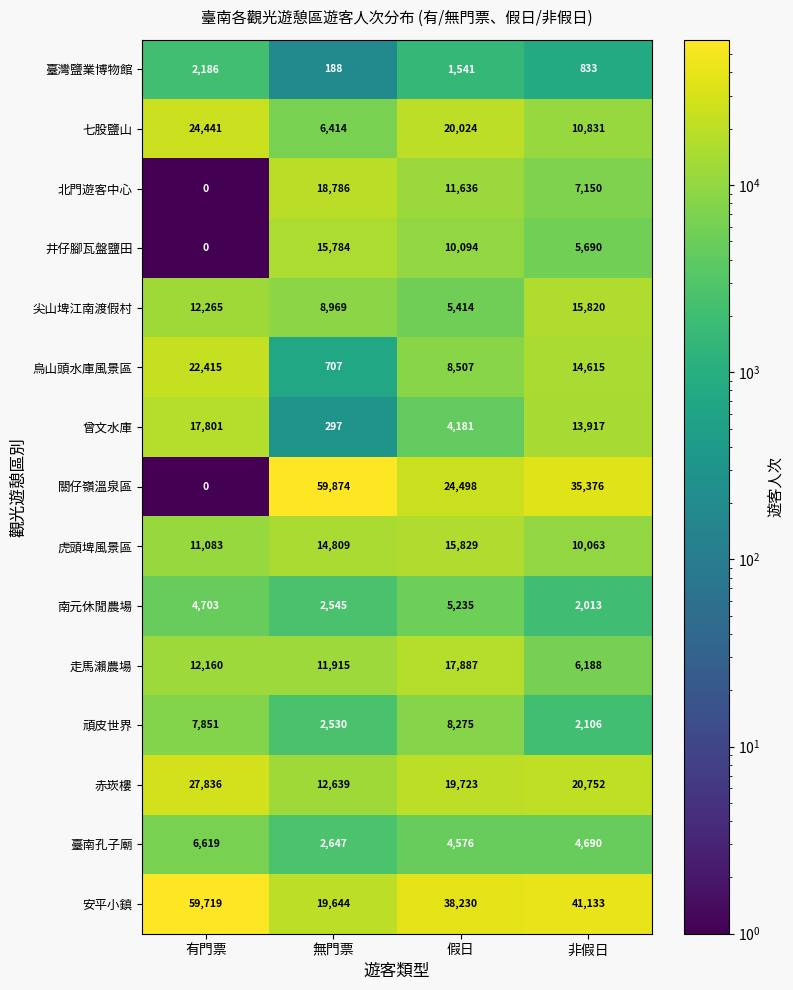

What is the total value across all series at 有門票?

209079